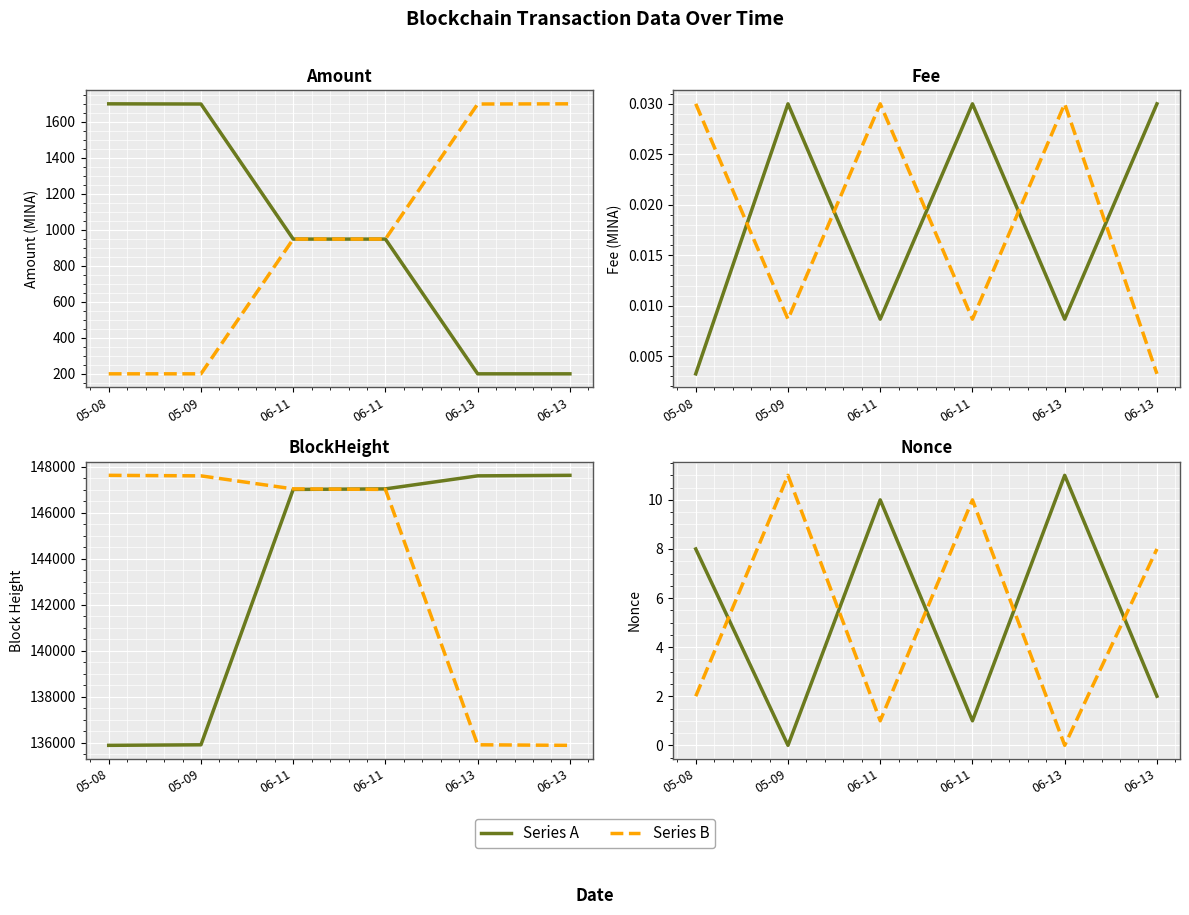

The Amount series shows 948.8 at 06-11. True or false?

True